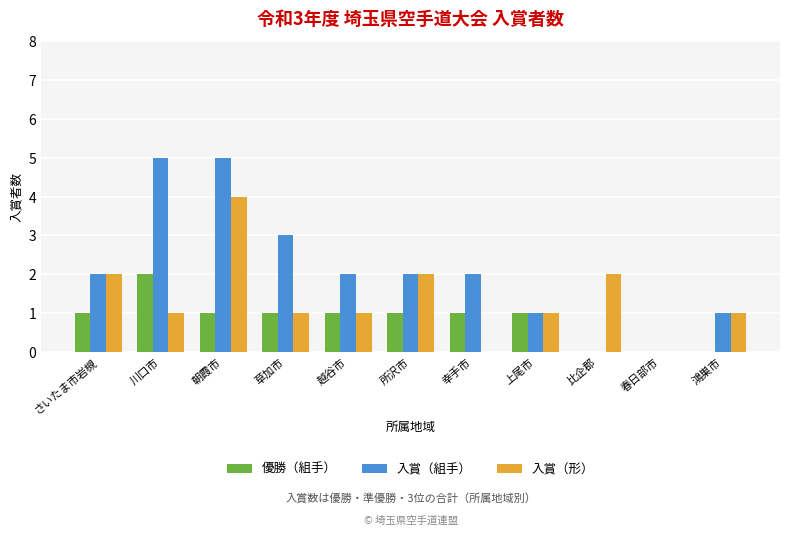

What are all the series names shown in the legend?

優勝（組手）, 入賞（組手）, 入賞（形）